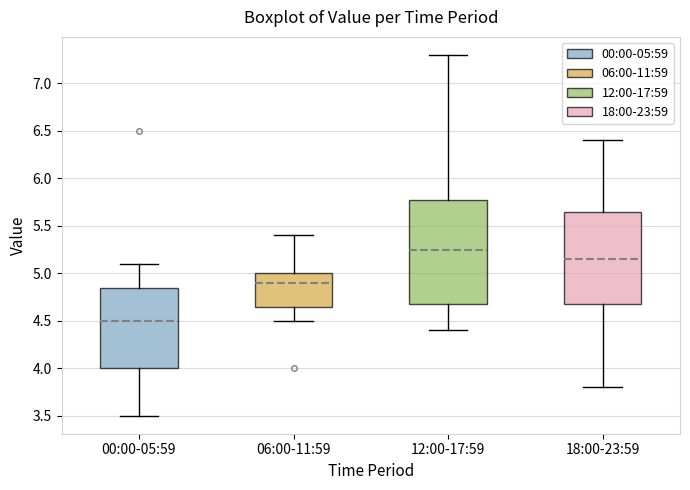

Where does the median line of the box for 18:00-23:59 sit on the y-axis? The values are not printed on the chart, so give them approximately, as read against the axis.

5.15